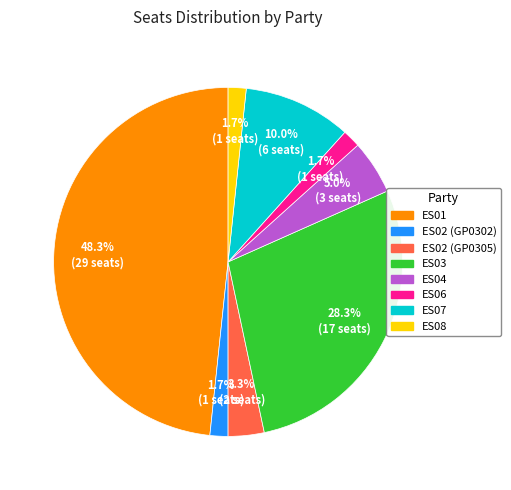

Is there a majority slice in this chart?

No